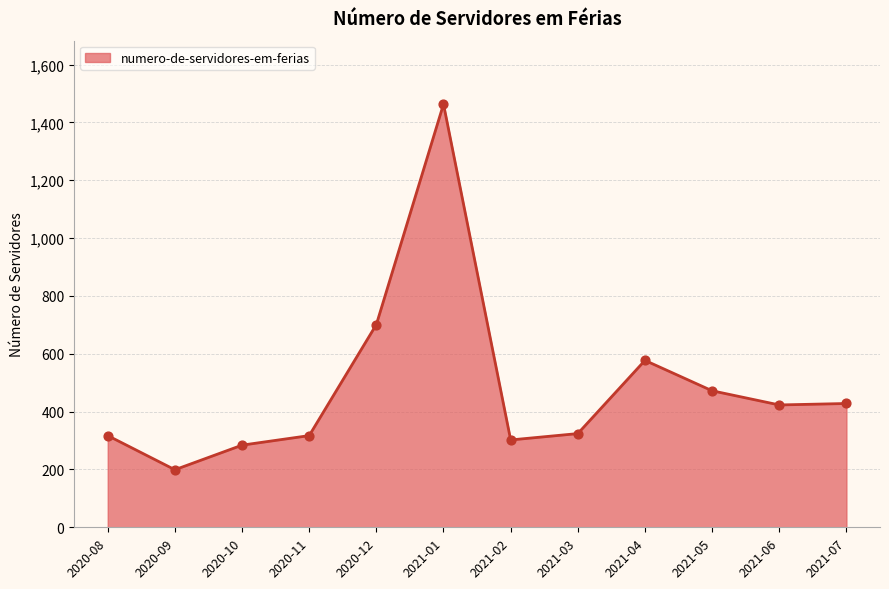

What is the ratio of the value at 2020-11 to the value at 2021-06?

0.7